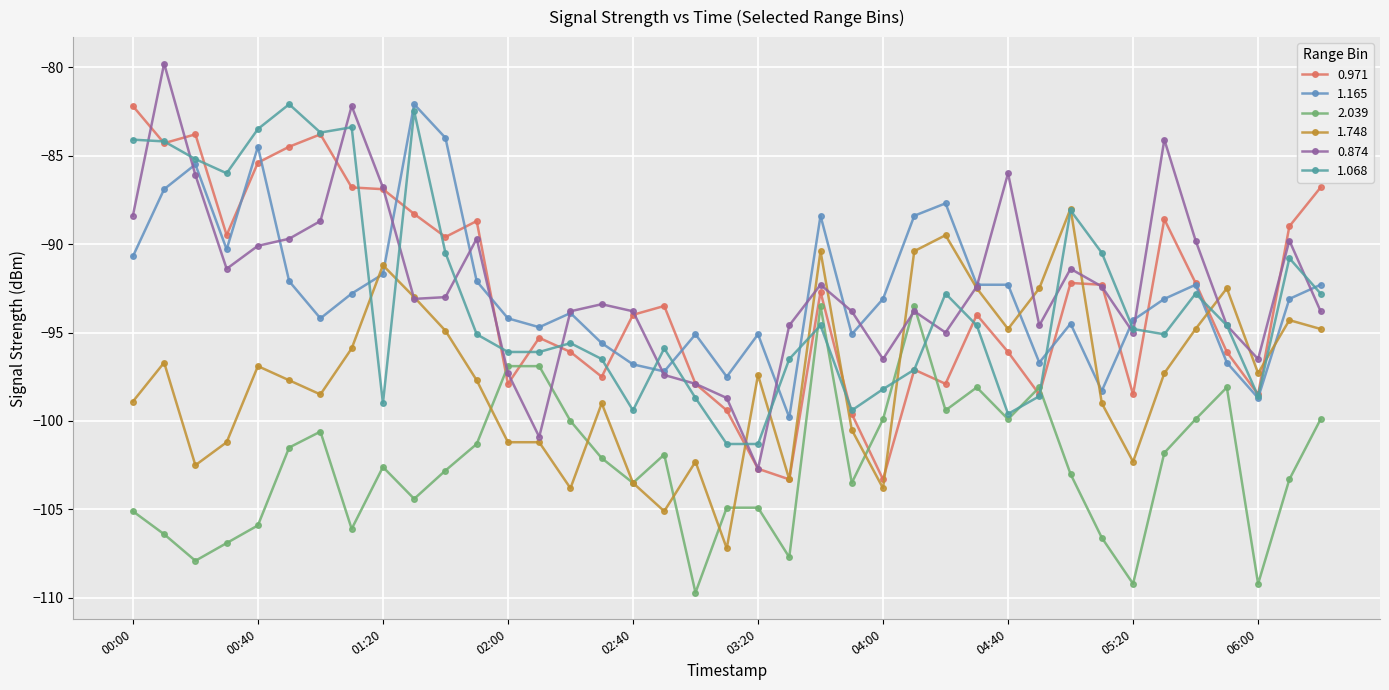

At which category is the sum across all series the highest?

2012/01/02 00:10